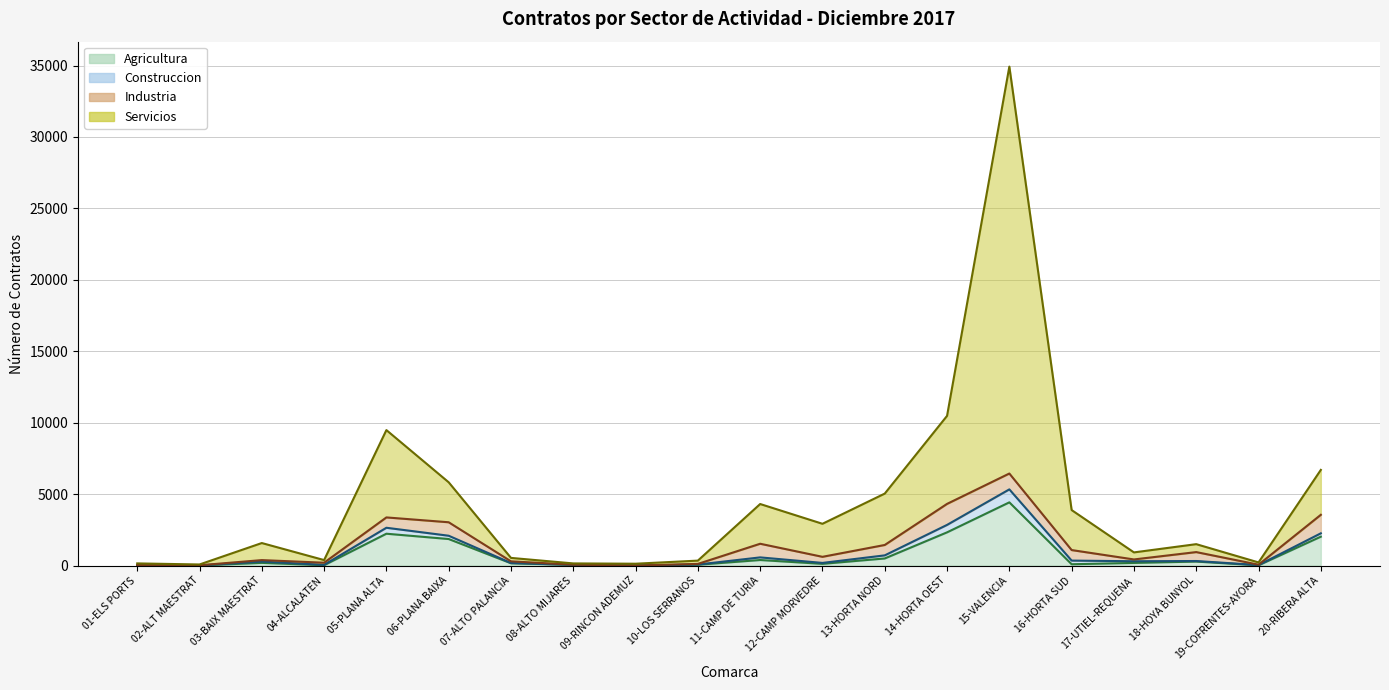

What is the sum of all Agricultura (línea) values?

14877